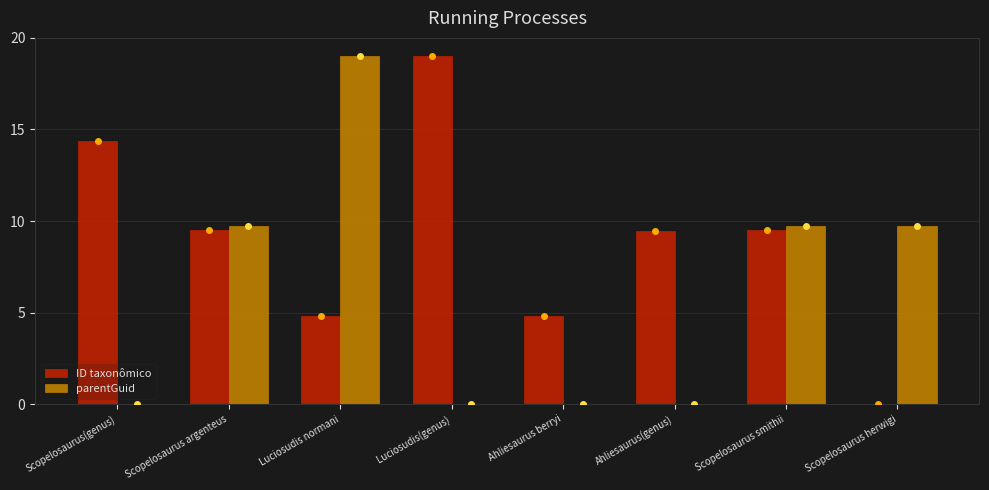

Between Luciosudis normani and Luciosudis(genus), which series saw the biggest shift?

parentGuid